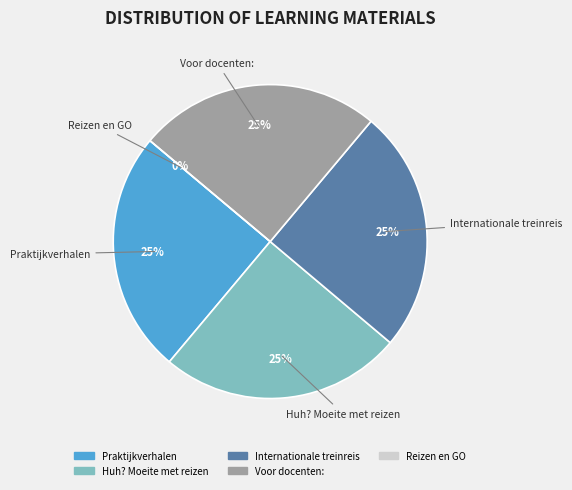

Does any single category account for the majority?

No